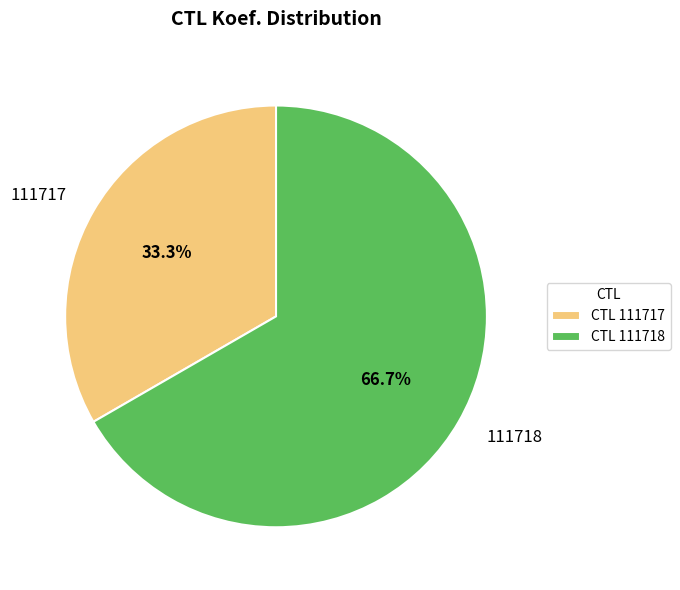

True or false: 111717 accounts for 33% of the total.

True